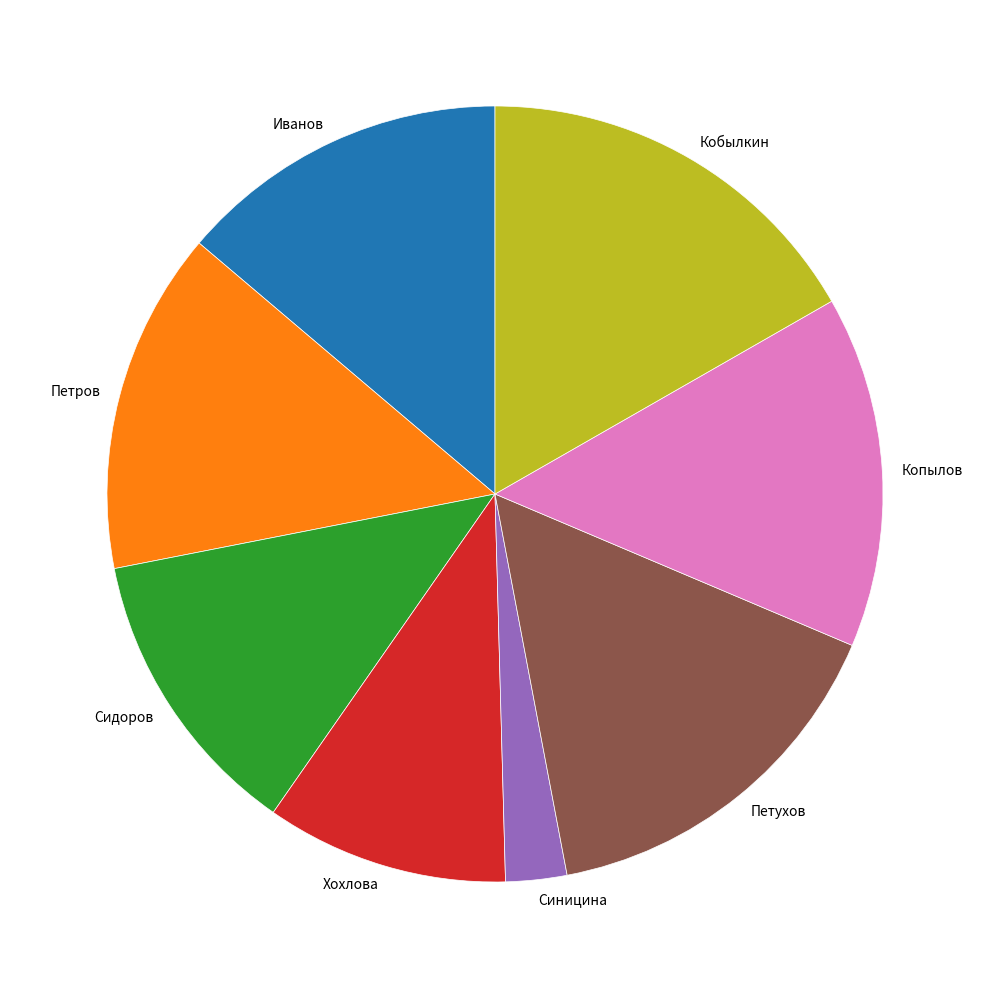

What is the smallest slice in the pie chart?

Синицина